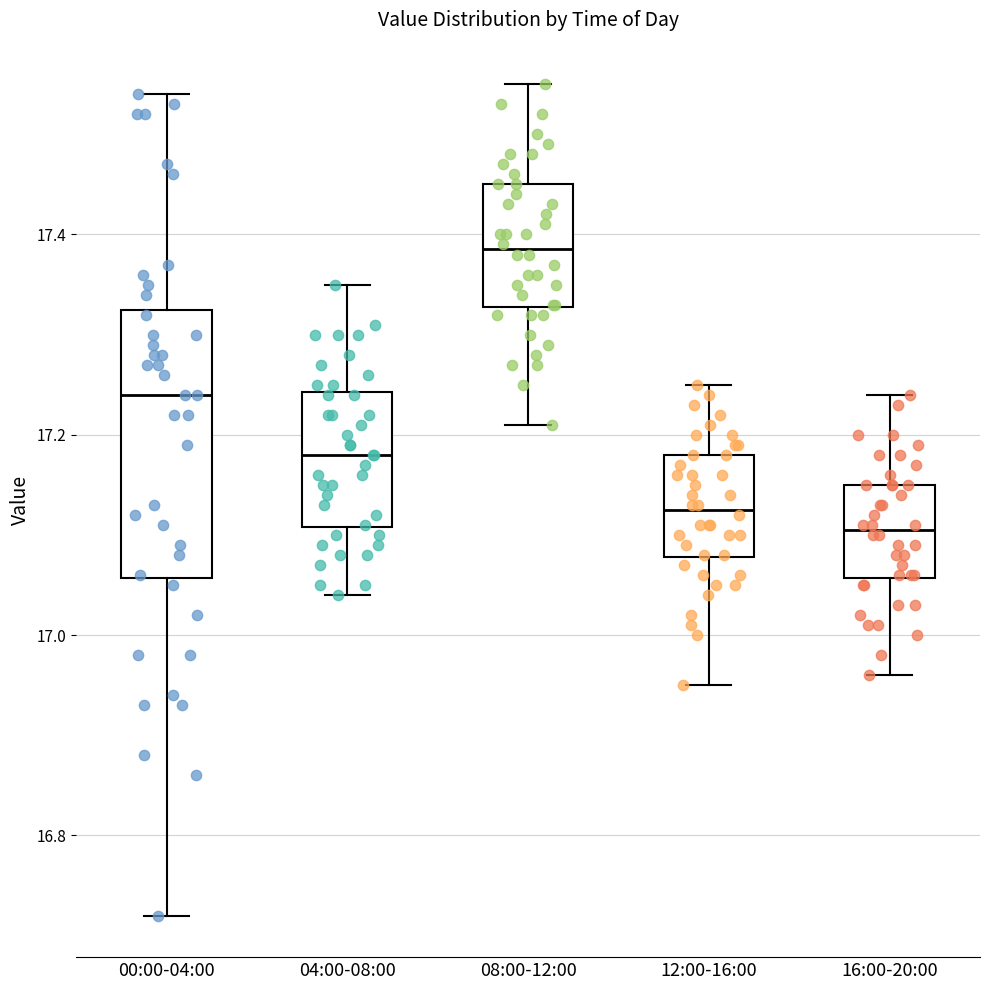

Where does the median line of the box for 04:00-08:00 sit on the y-axis? The values are not printed on the chart, so give them approximately, as read against the axis.

17.18